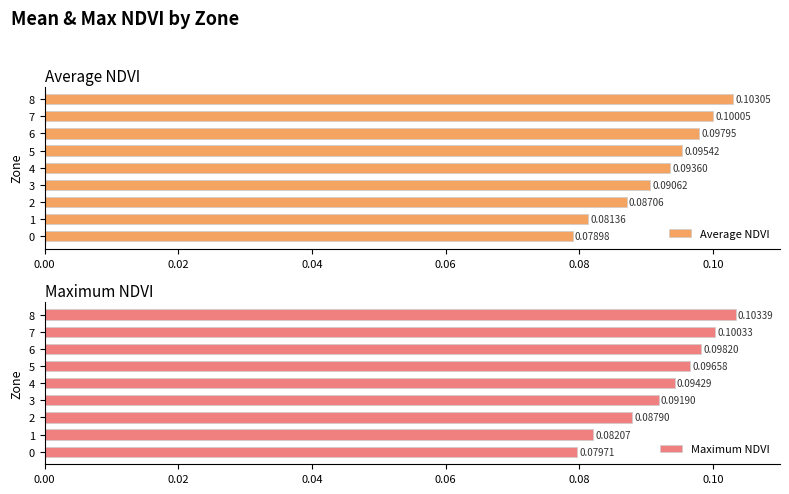

How many bars are there in each group?

2